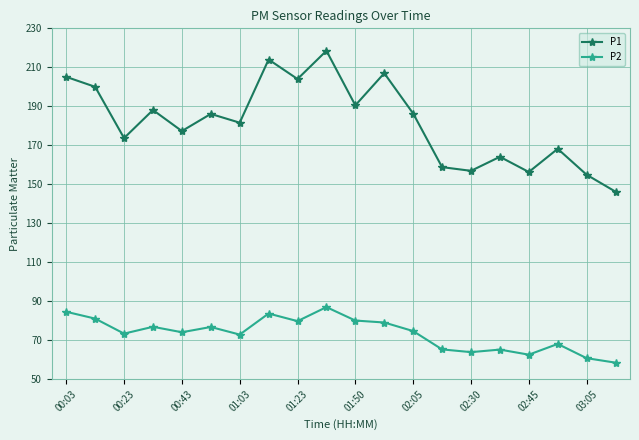

Which series has the largest range (max minus min)?

P1